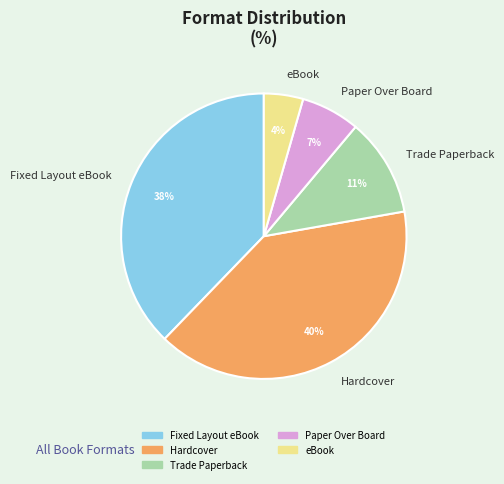

What is the largest slice in the pie chart?

Hardcover